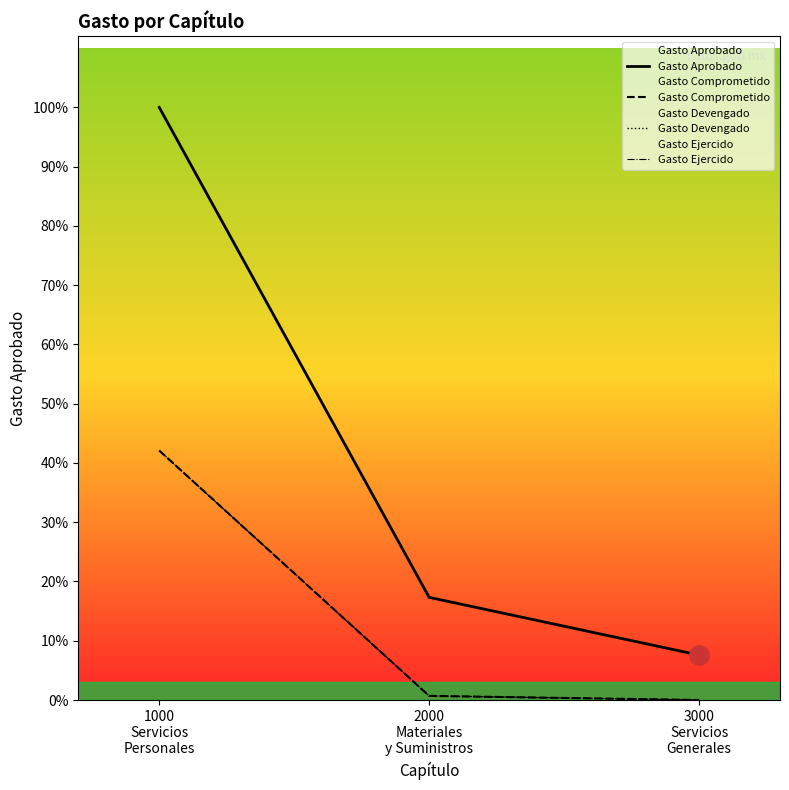

What is the sum of all Gasto Ejercido values?

3102992.1